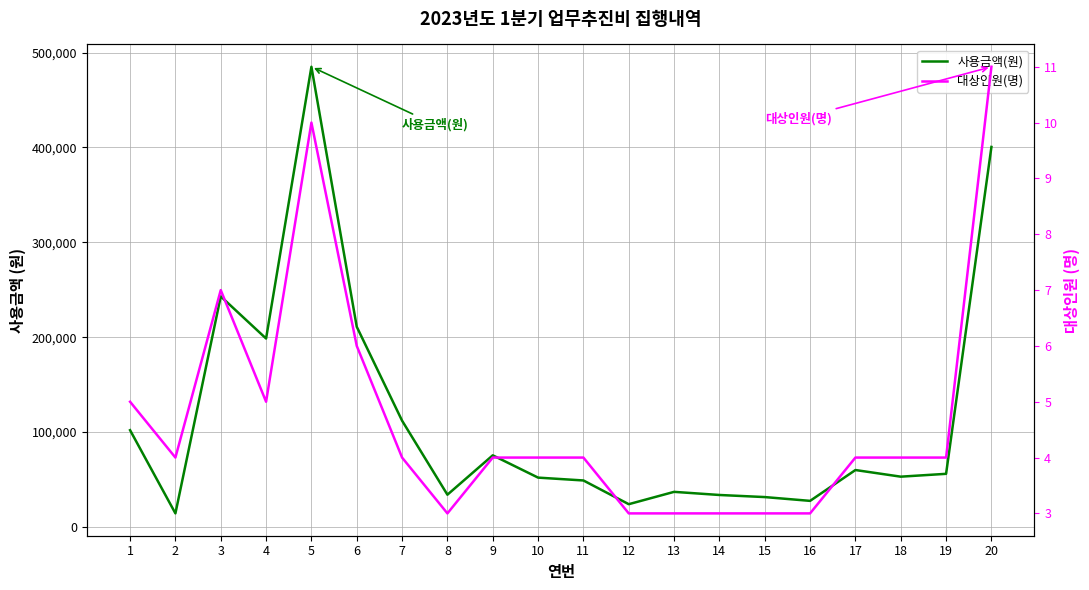

Reading left to right, what are all the values shown in this chart?

사용금액(원): 102000	14300	243000	198600	485000	211000	112000	34000	75500	52000	49000	24000	37000	33700	31500	27500	60000	53000	56000	400500
대상인원(명): 5	4	7	5	10	6	4	3	4	4	4	3	3	3	3	3	4	4	4	11